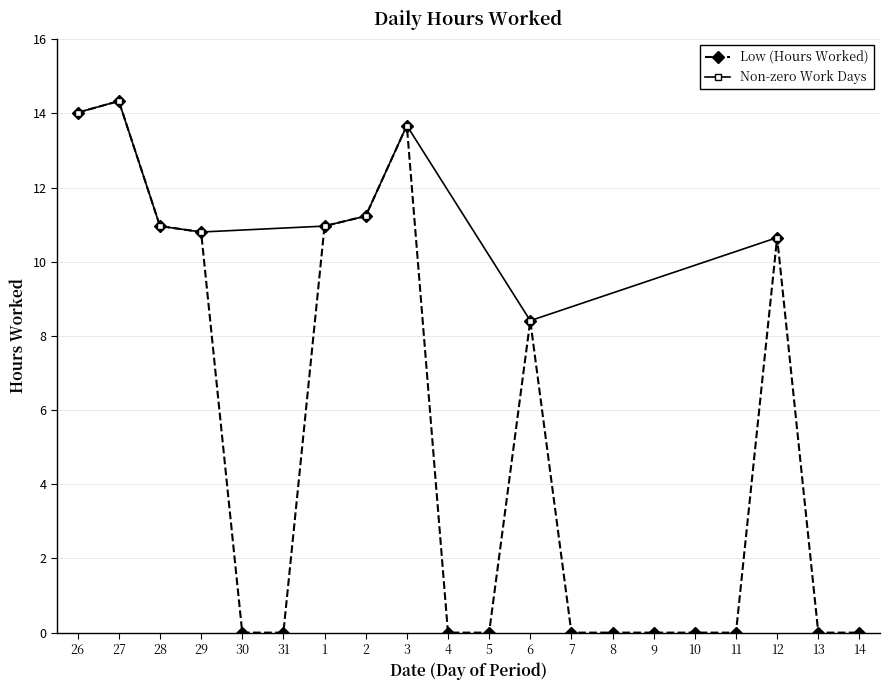

What is the average value?

5.3